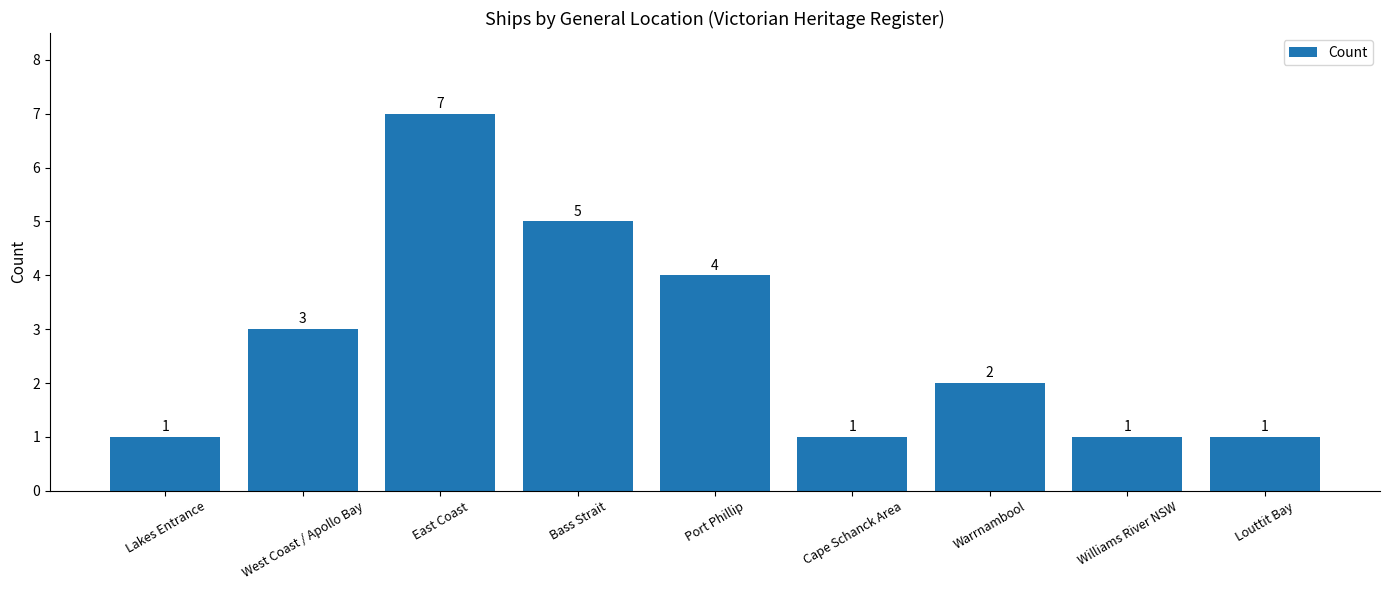

Between Cape Schanck Area and East Coast, which is larger?

East Coast